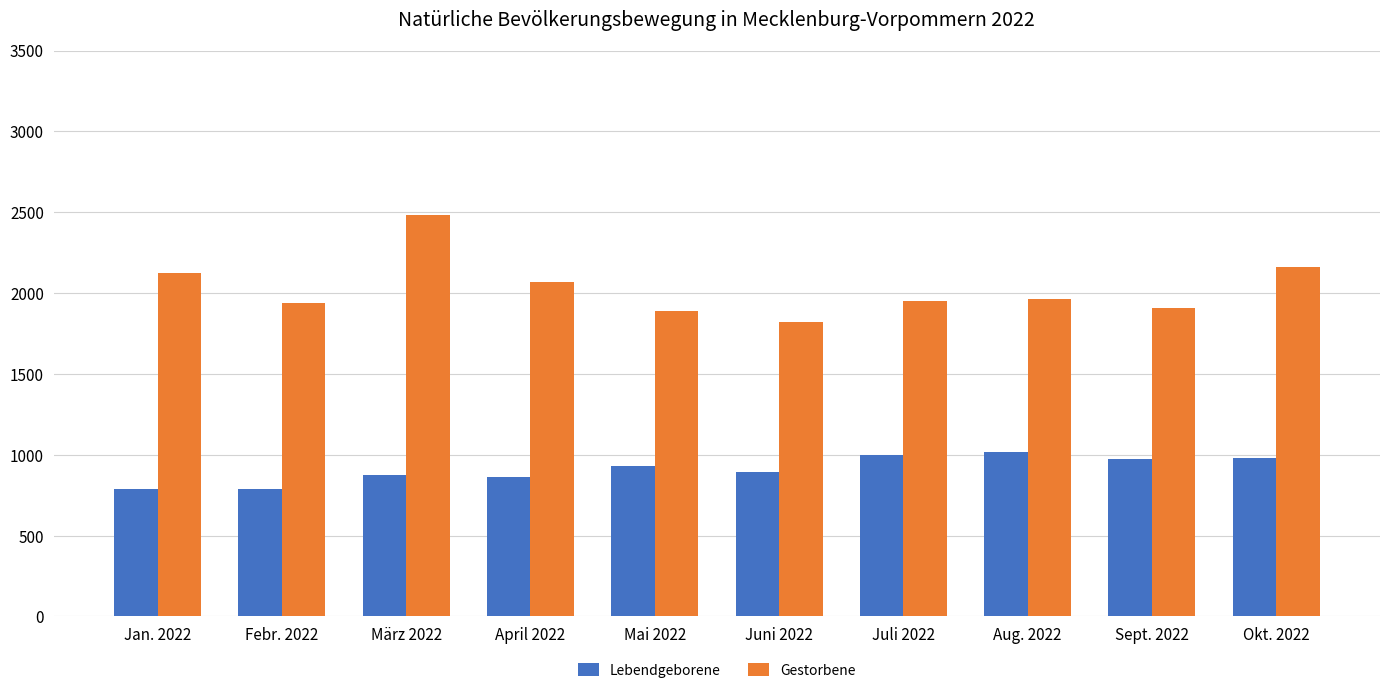

What is the lowest value of the Gestorbene series?

1819